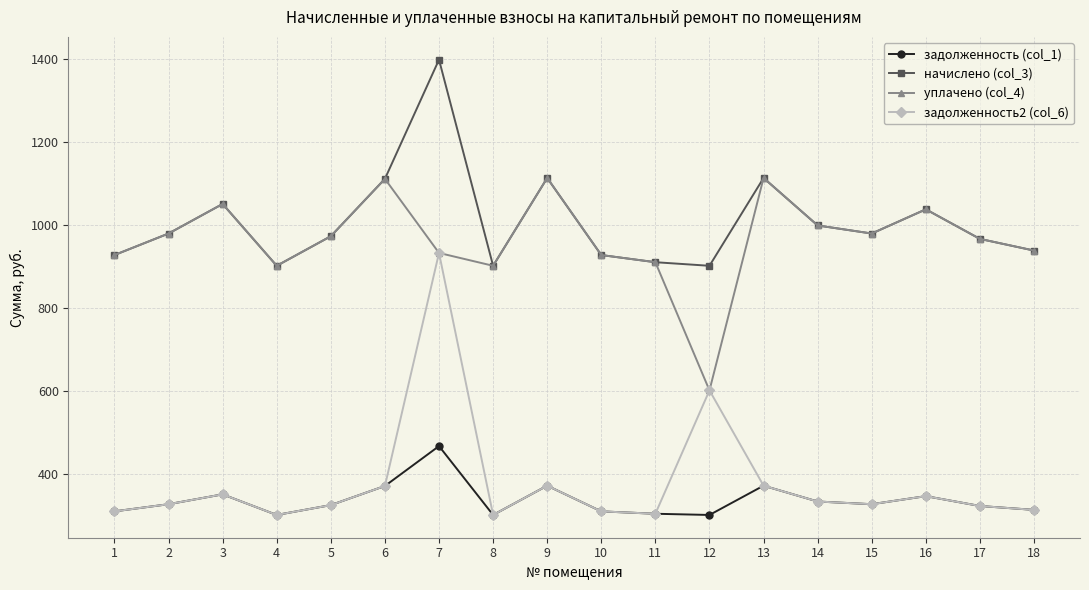

At which category does начислено (col_3) reach its first local valley?

4